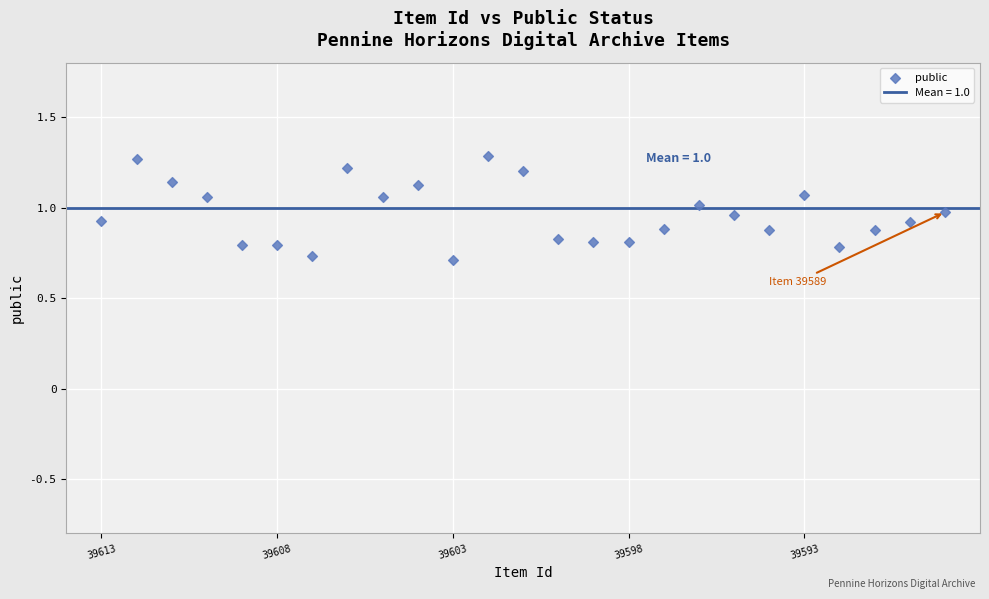

What is the range of Y values (max minus min)?

0.6